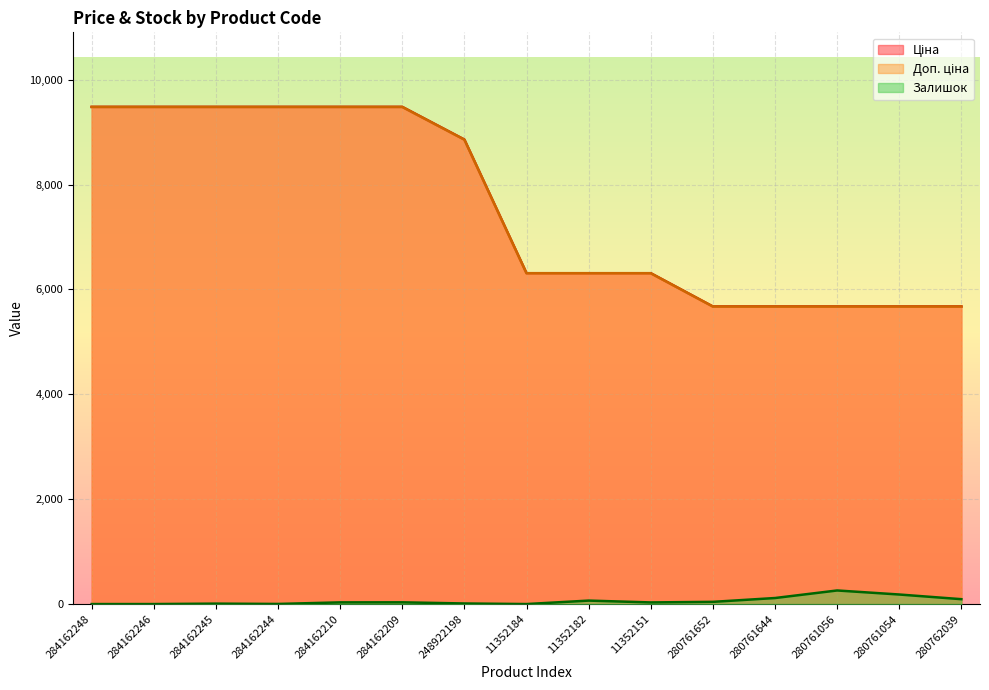

Read the Доп. ціна value at 280761056.

5673.8